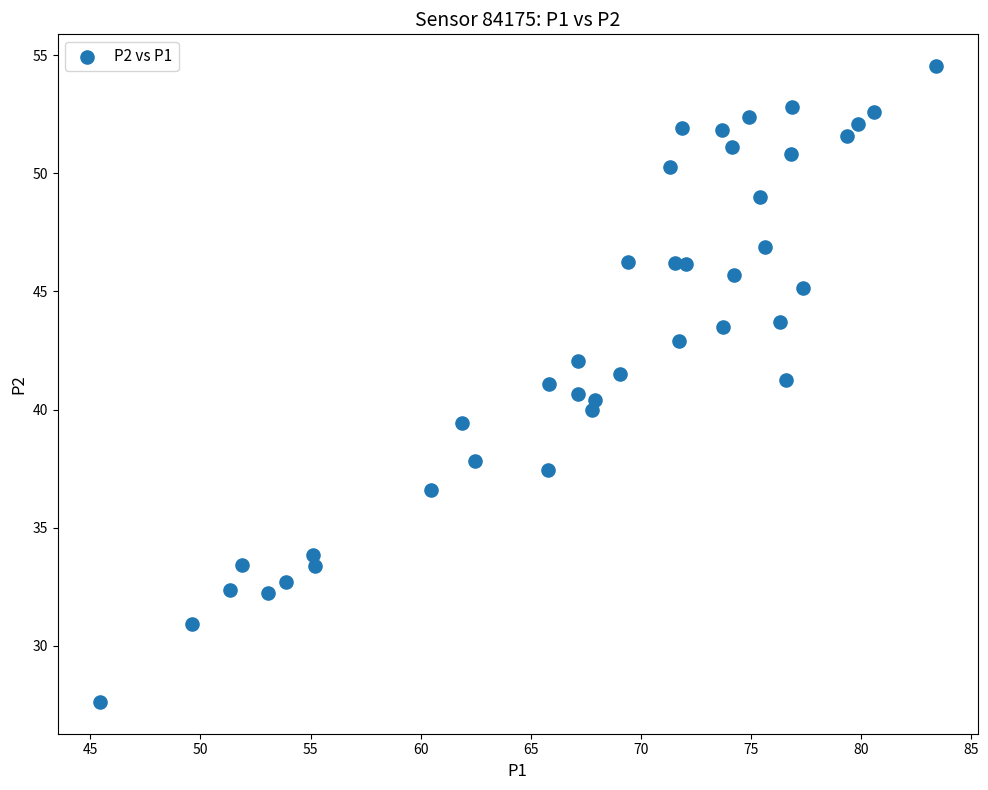

What is the range of Y values (max minus min)?

26.9